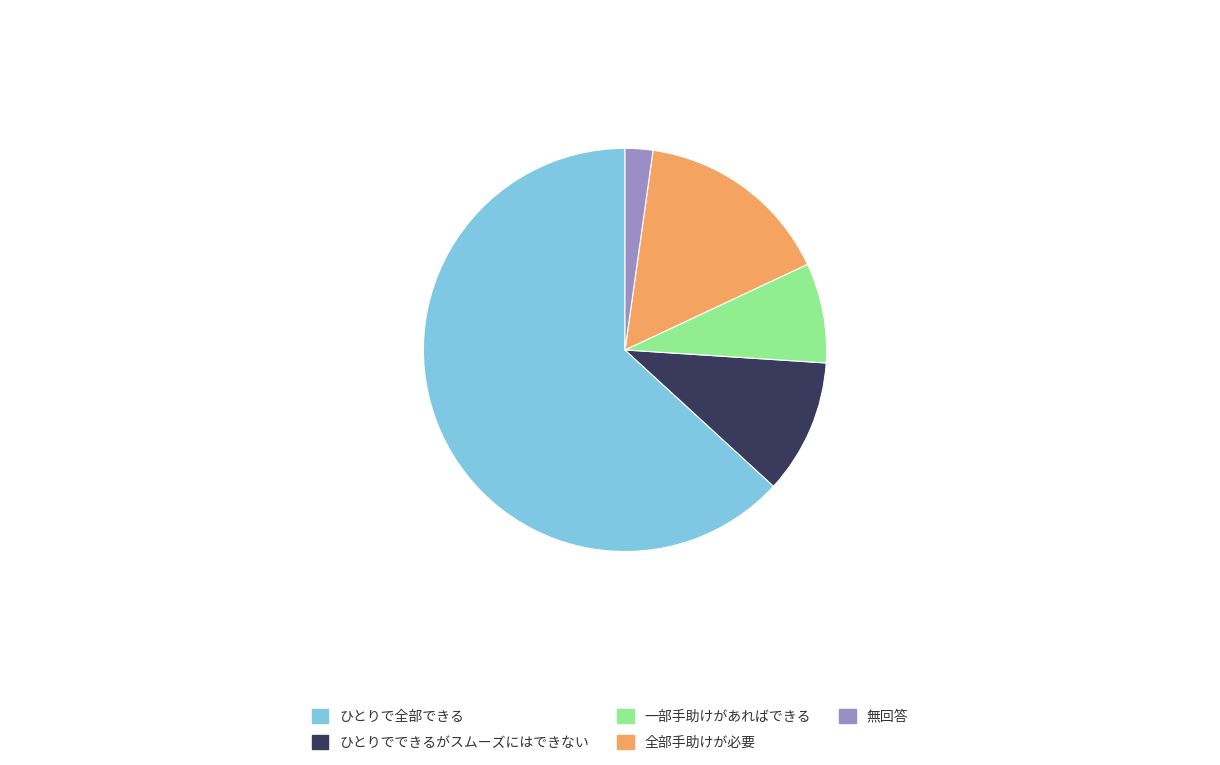

The 一部手助けがあればできる slice represents 1% of the pie. True or false?

False